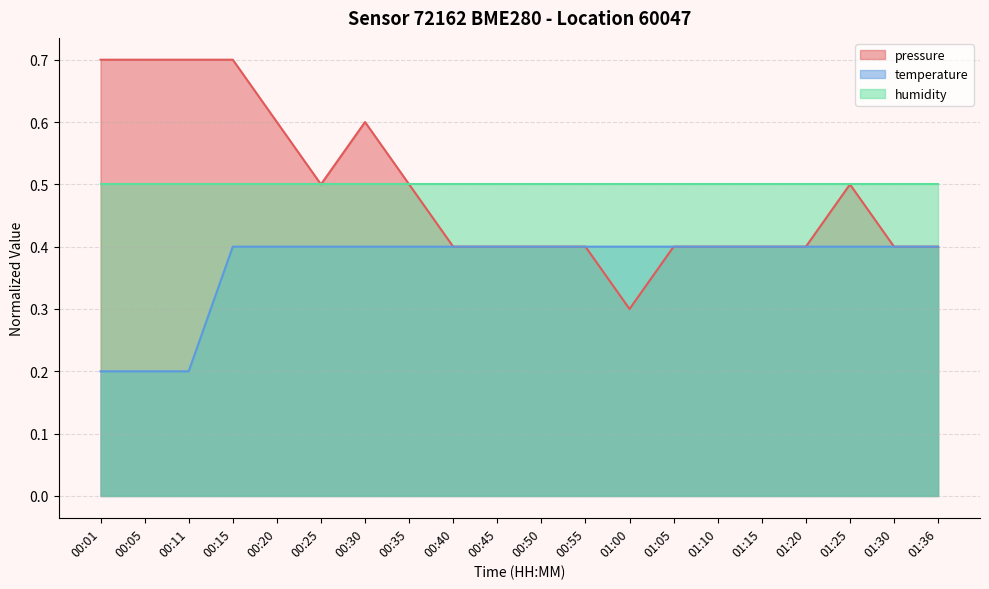

What is the spread (max minus min) of values at 00:35?

0.1